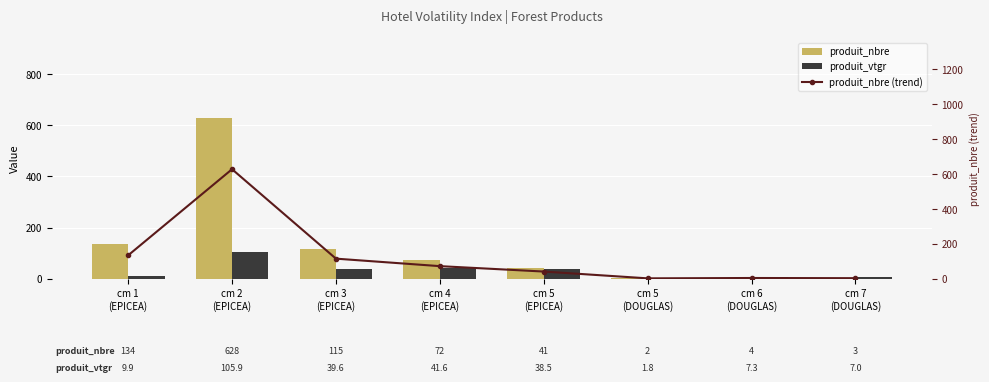

True or false: produit_nbre has a value of 4.0 at cm 6
(DOUGLAS).

True